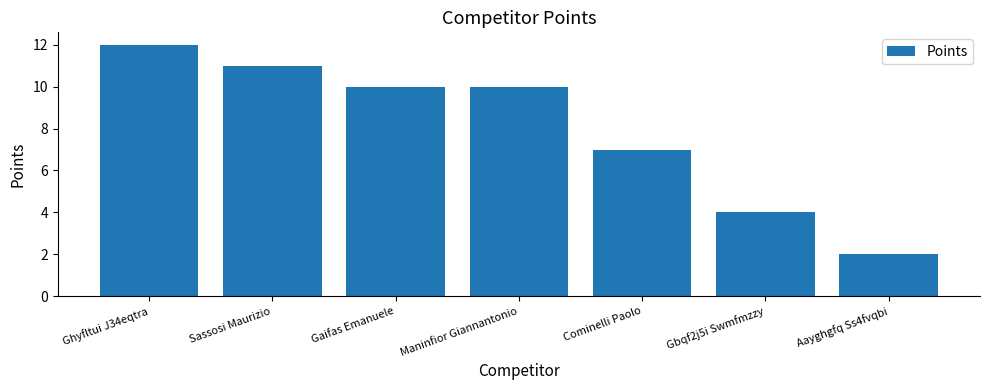

Are the bars grouped side by side (vs. stacked)?

No